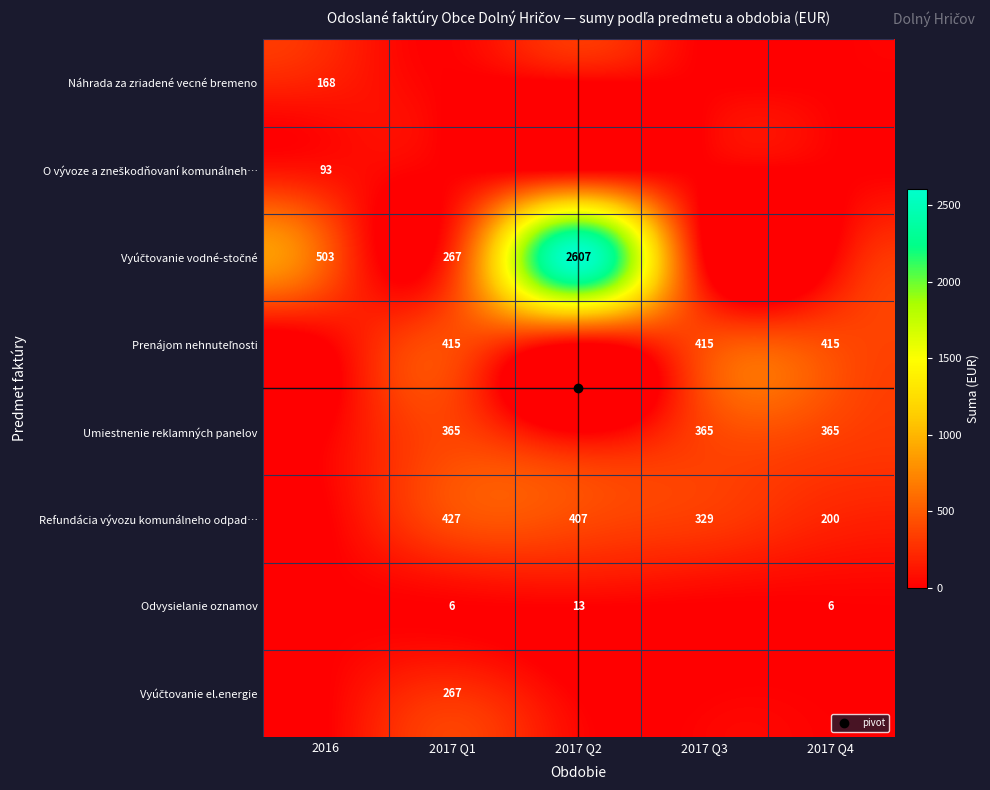

At which category is the sum across all series the highest?

2017 Q2